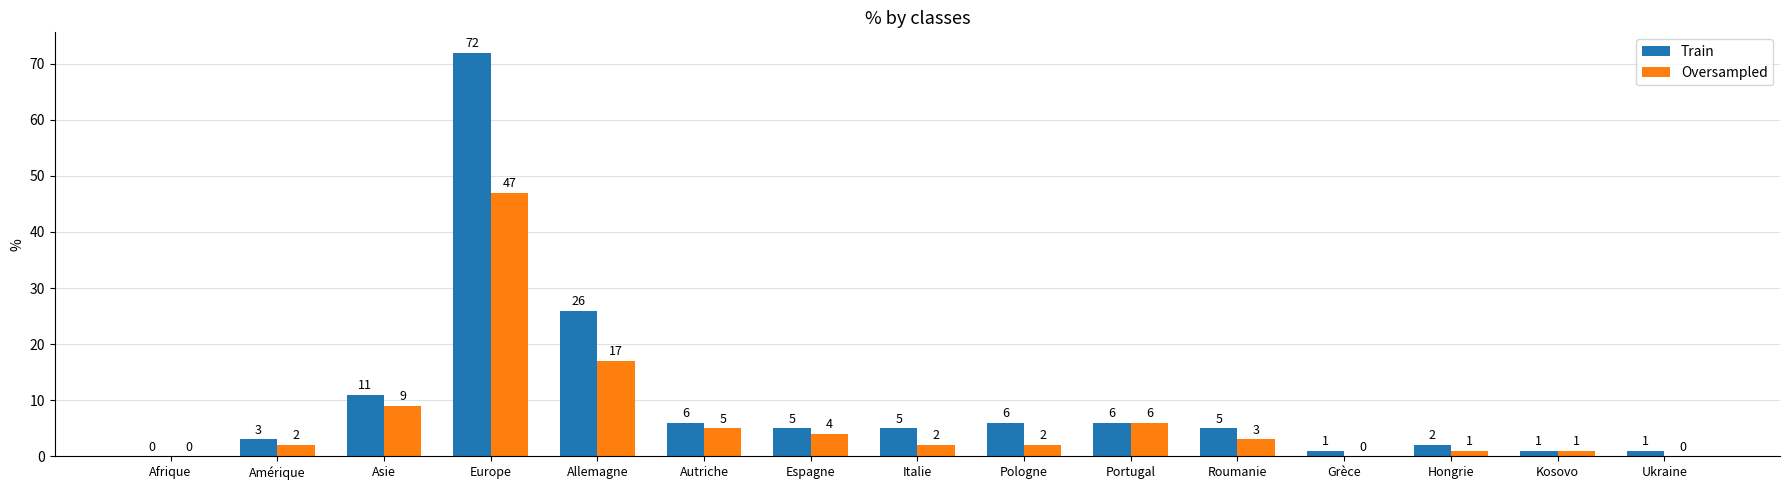

Which series changed the most between Afrique and Roumanie?

Train